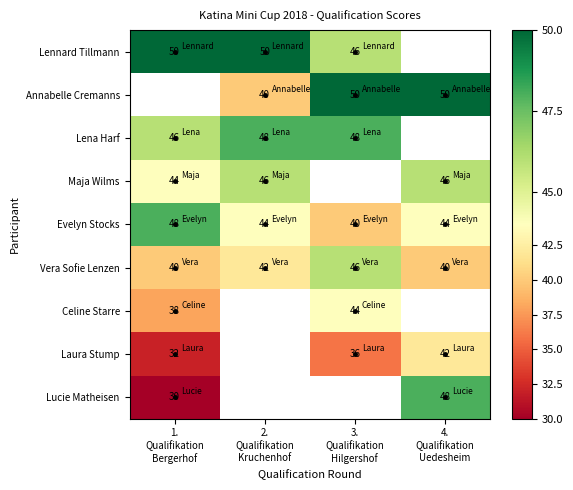

What is the maximum value shown in the chart?

50.0